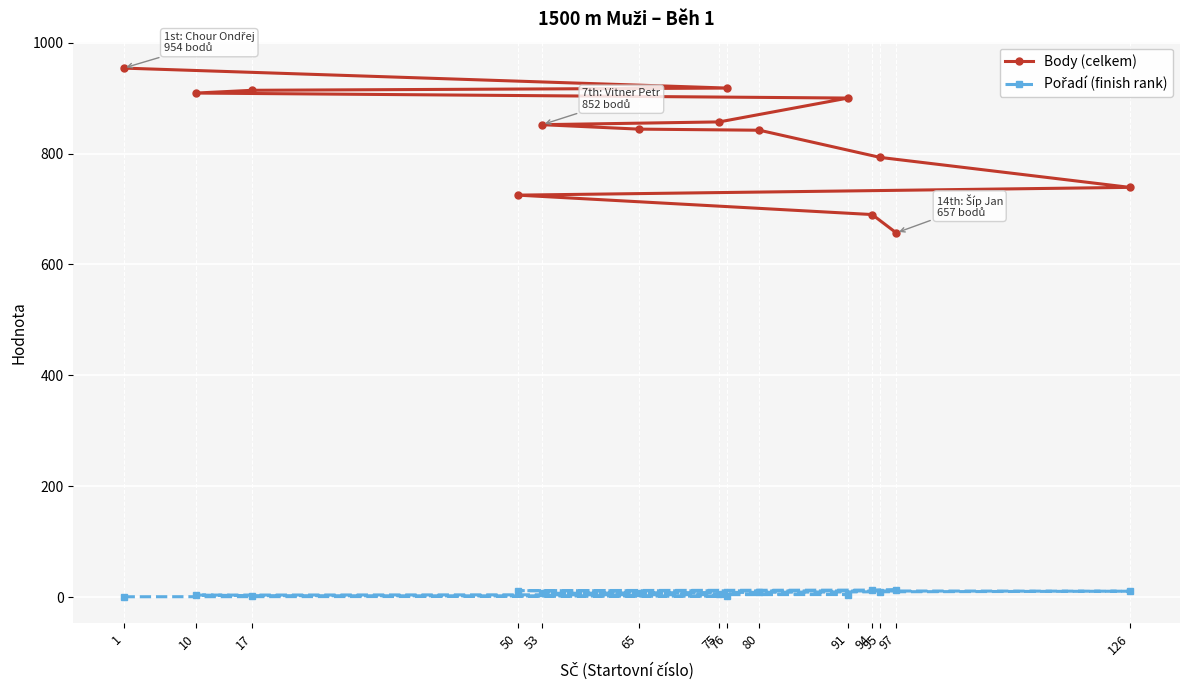

List the series in order of their overall mean, highest first.

Body (celkem), Pořadí (finish rank)